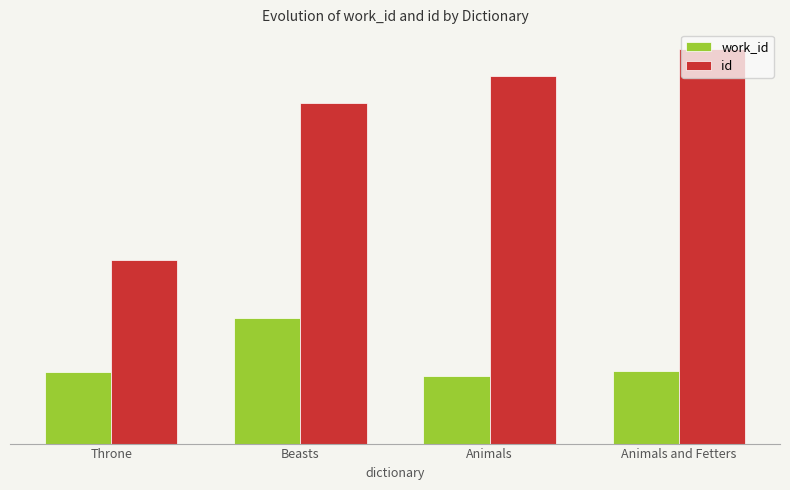

Are the bars grouped side by side (vs. stacked)?

Yes